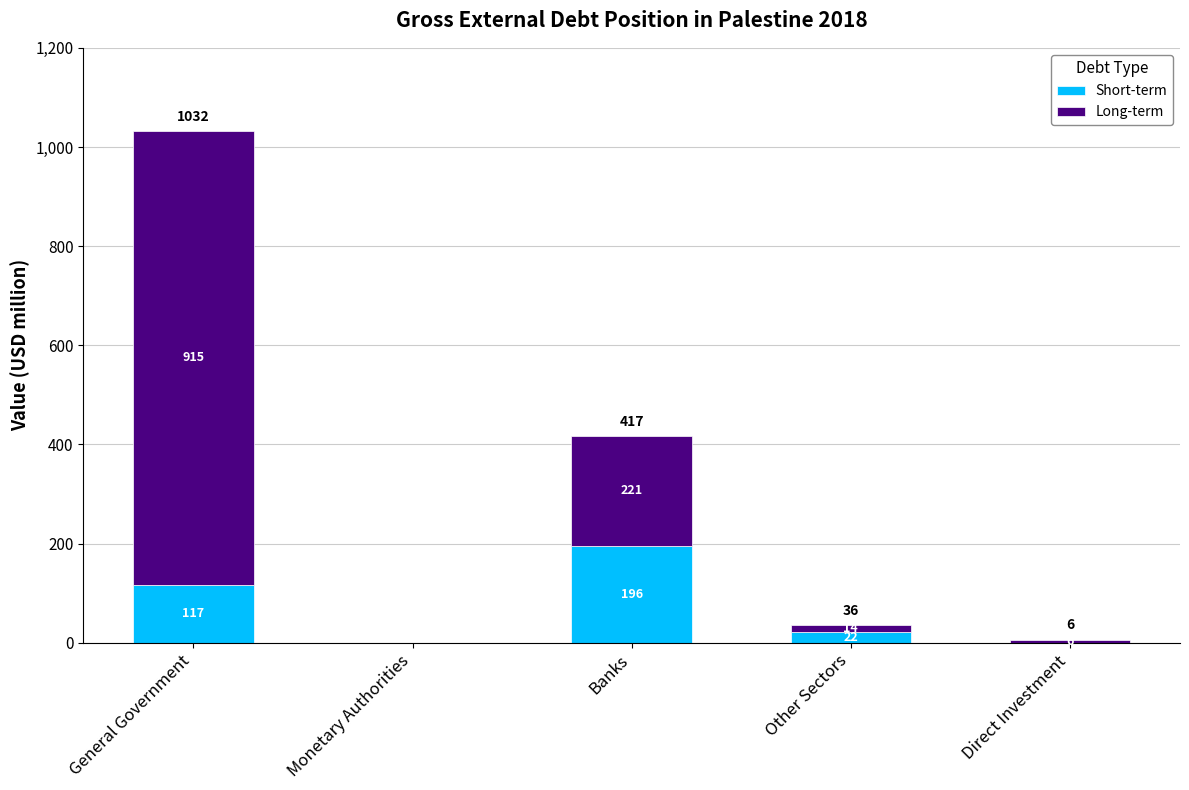

At which category is the sum across all series the highest?

General Government